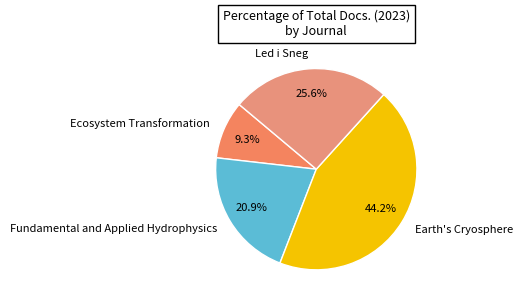

To the nearest percent, what portion does Led i Sneg represent?

26%